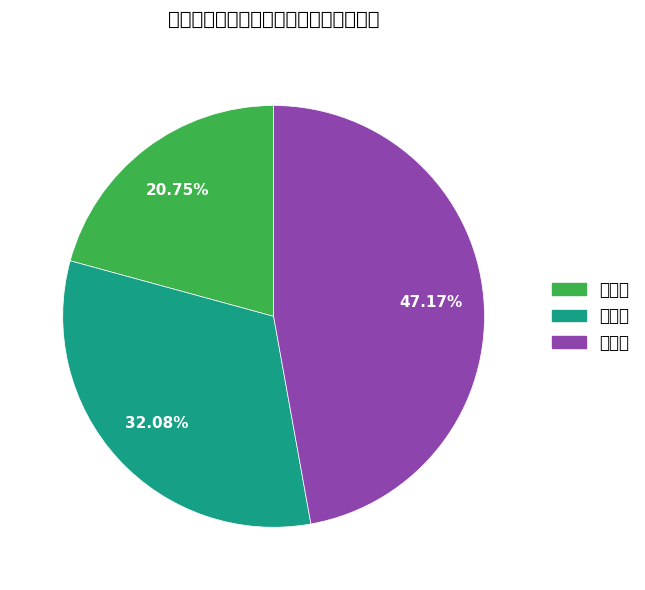

What is the change in value from 二等奖 to 三等奖?

+8